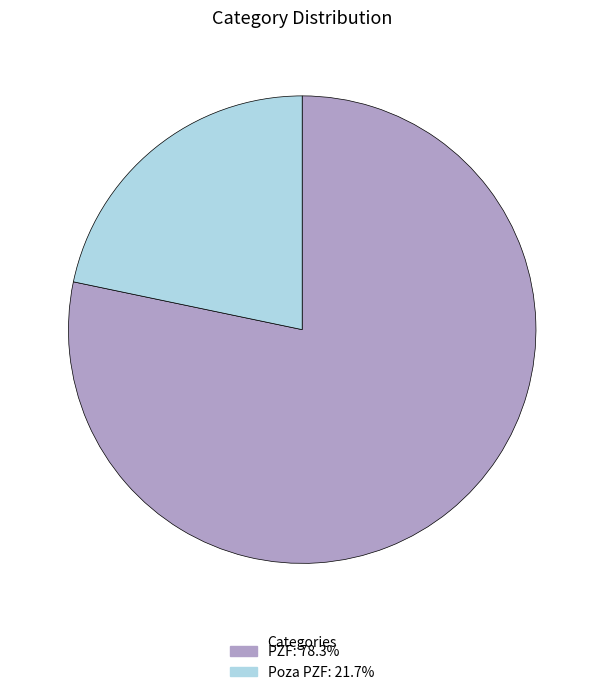

Do Poza PZF and PZF together represent more than half of the pie?

Yes